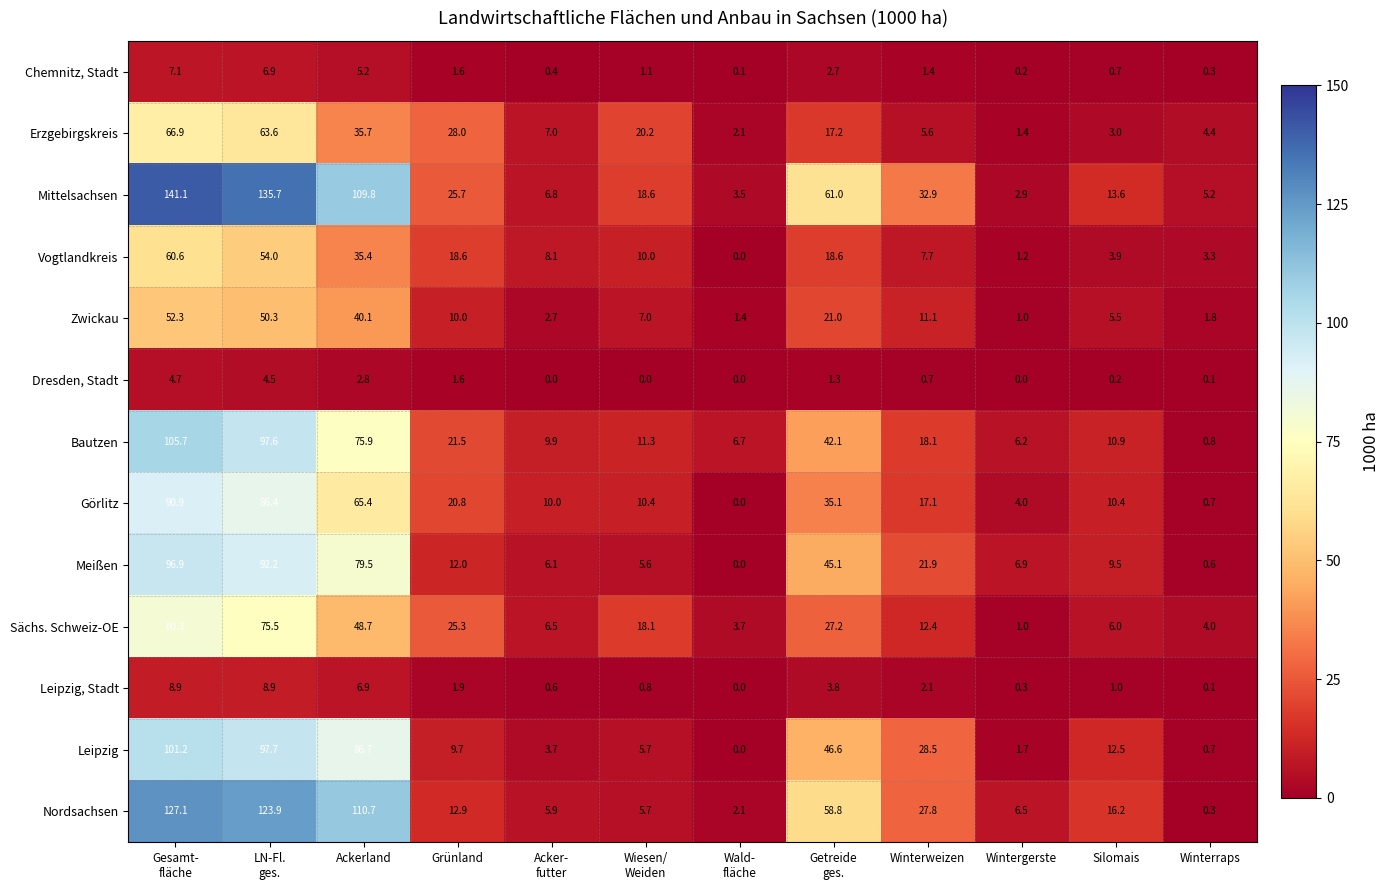

What is the sum of all Sächs. Schweiz-OE values?

308.7